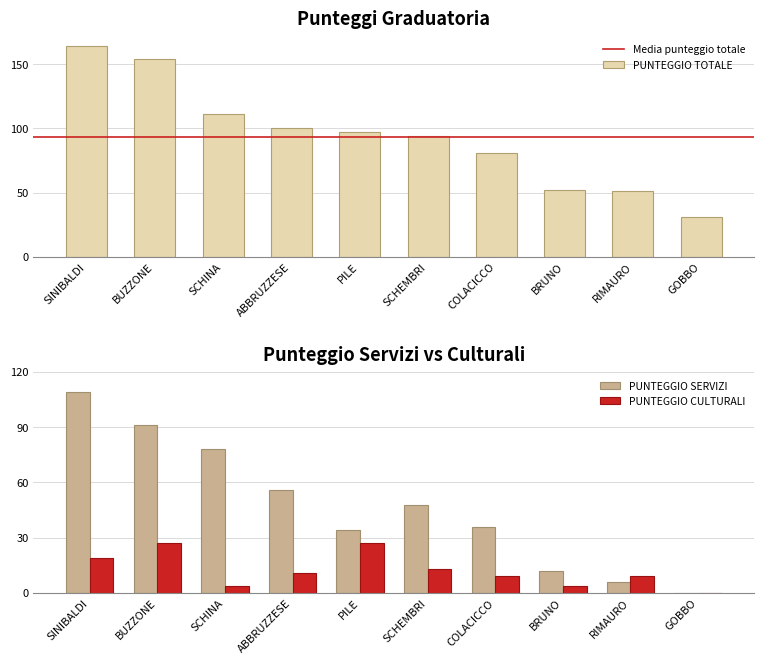

What position from the right is PILE?

6